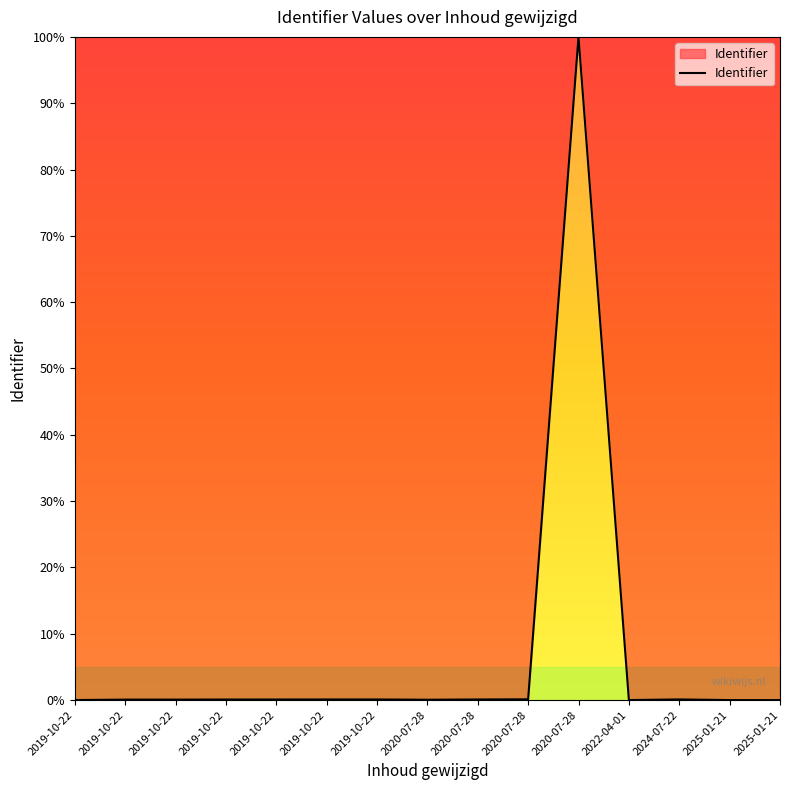

How many interior local peaks (higher than both neighbors) does the data have?

3